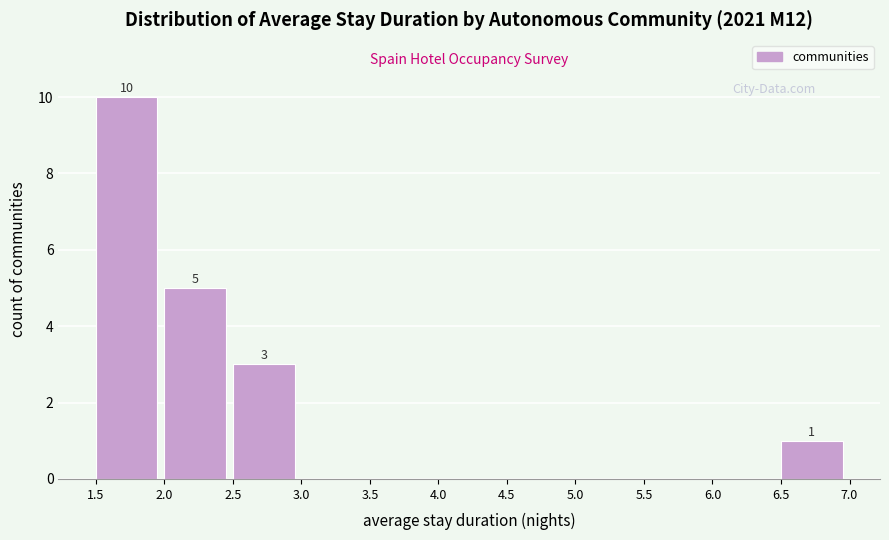

Which range on the x-axis has the tallest bar?

1.5 to 2.0